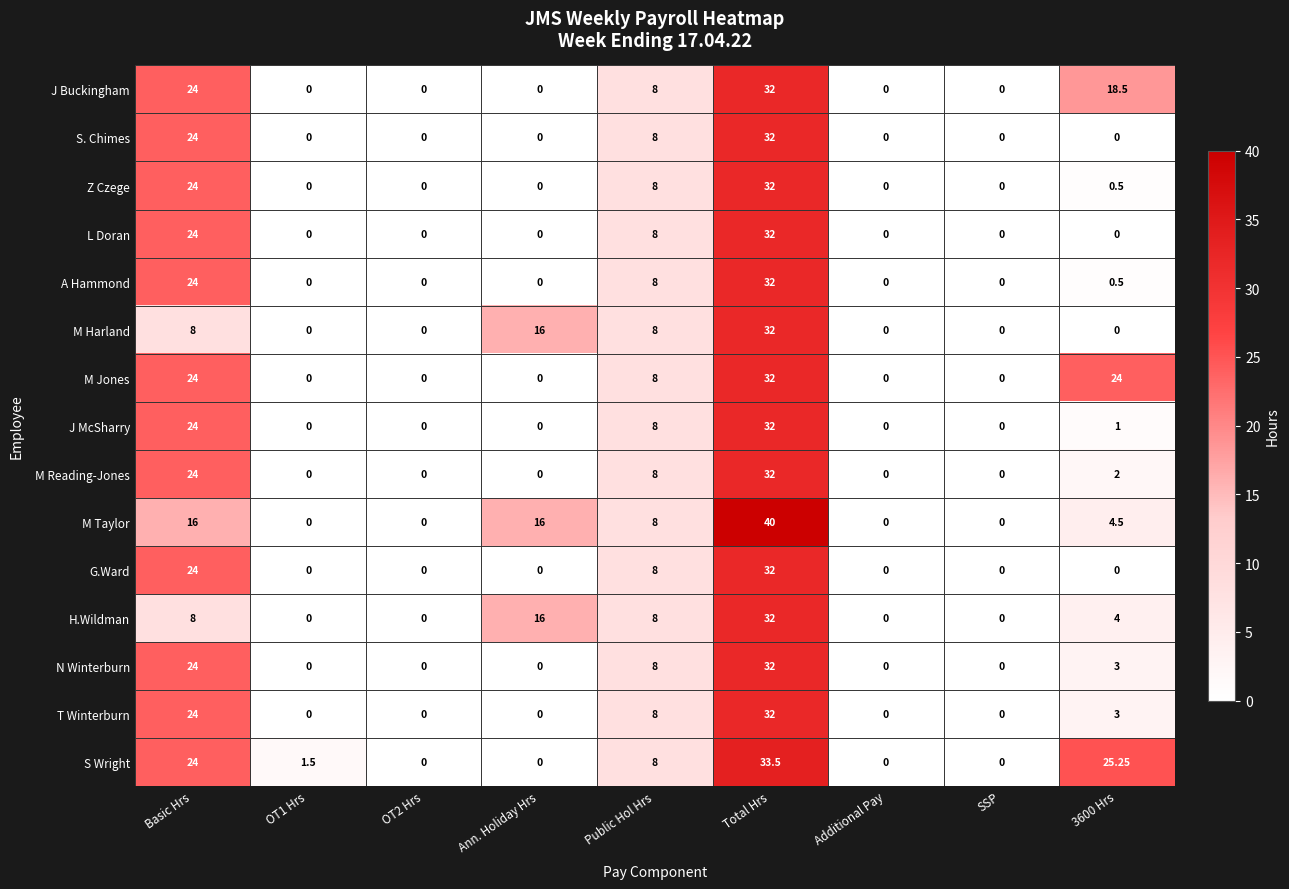

How many categories are shown in the chart?

9